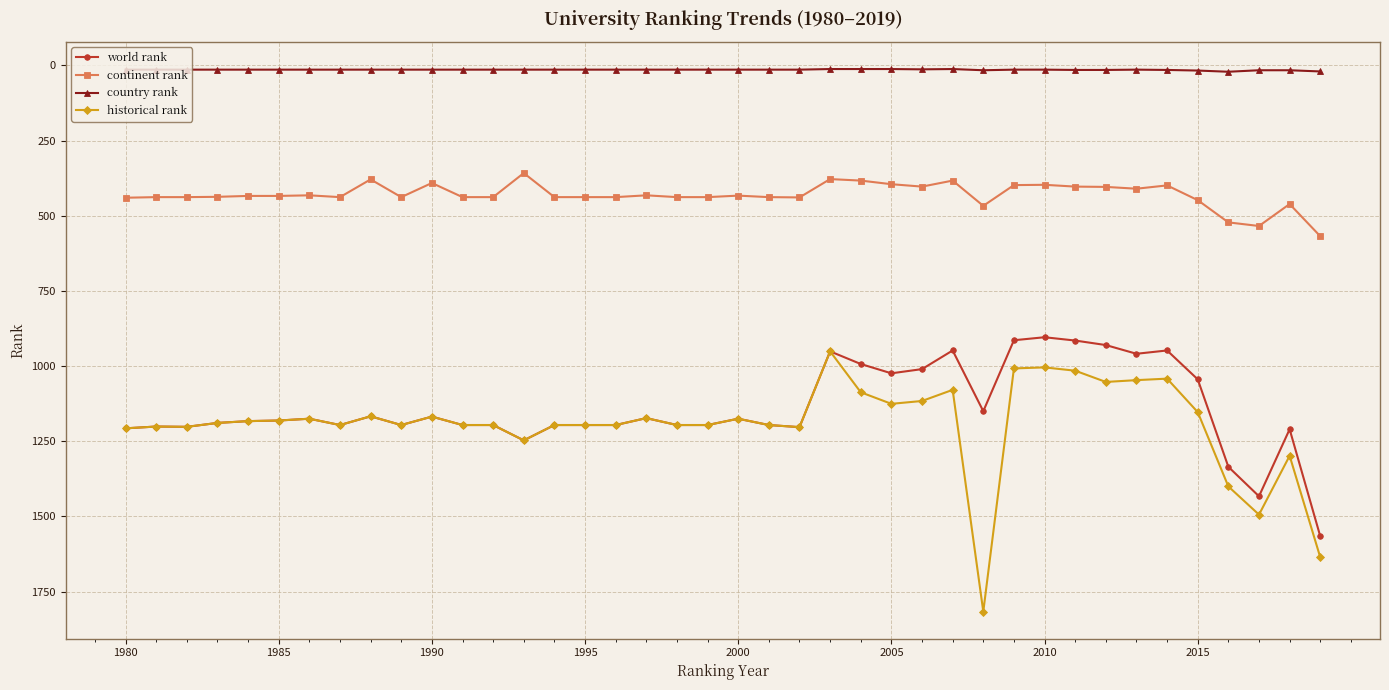

How many data points in world rank are less than 1189?

20